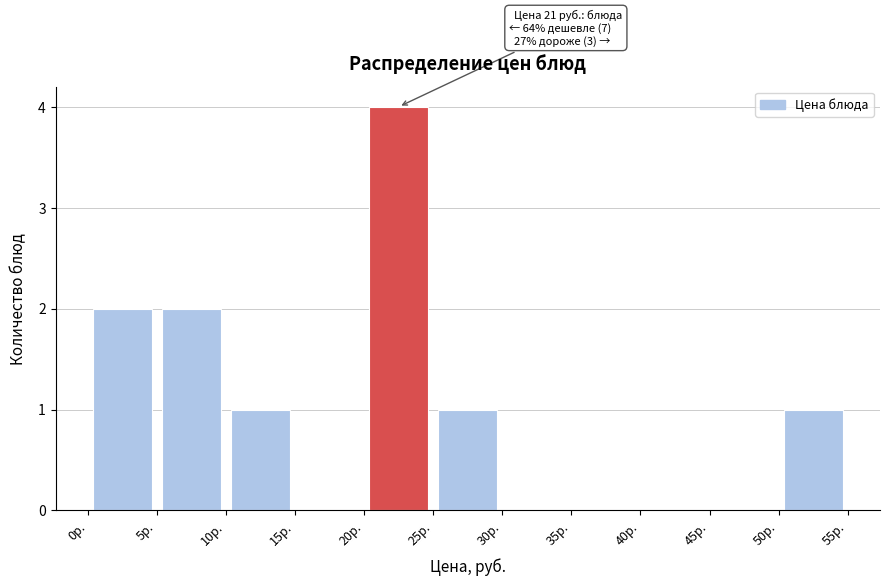

Which range on the x-axis has the tallest bar?

20 to 25